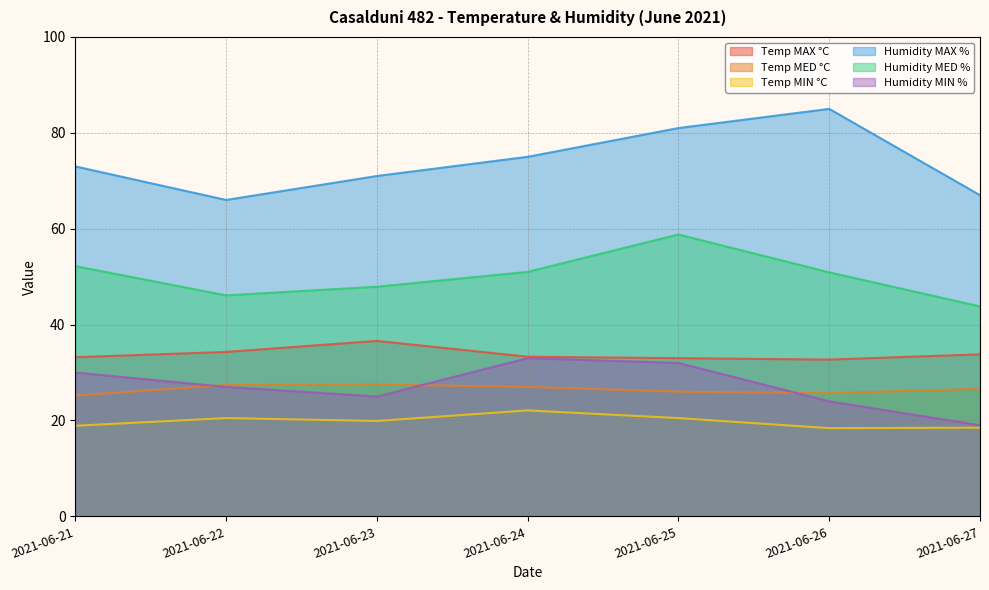

Between 2021-06-24 and 2021-06-27, which series saw the biggest shift?

Humidity MIN %